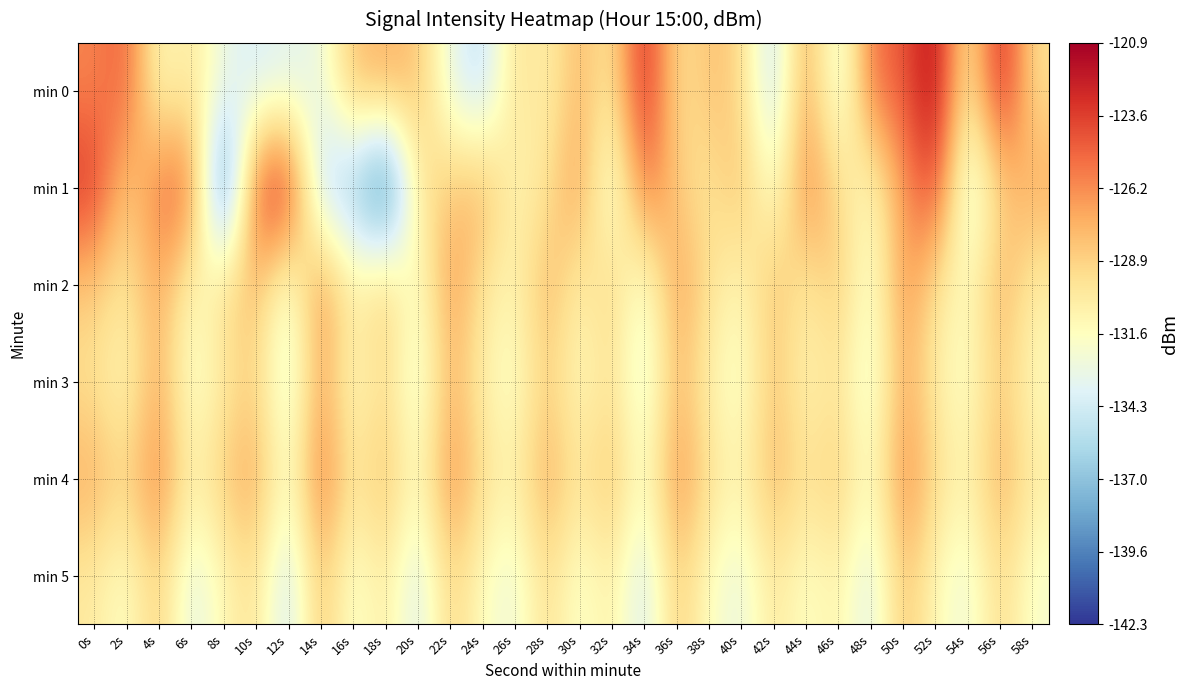

Rank the series at 18s from lowest to highest value.

min 1, min 5, min 3, min 2, min 4, min 0